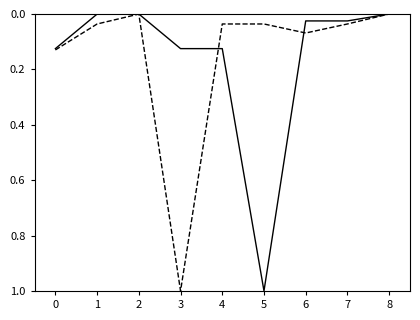

At which category is the sum across all series the highest?

3